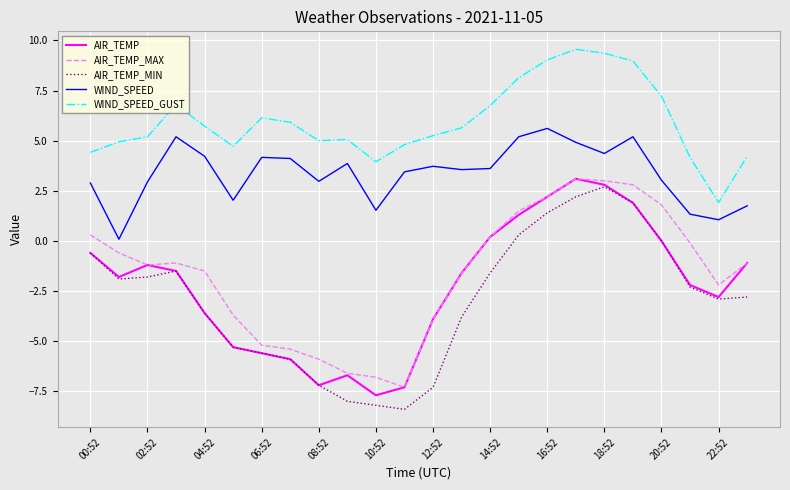

True or false: WIND_SPEED_GUST and AIR_TEMP intersect in this chart.

False